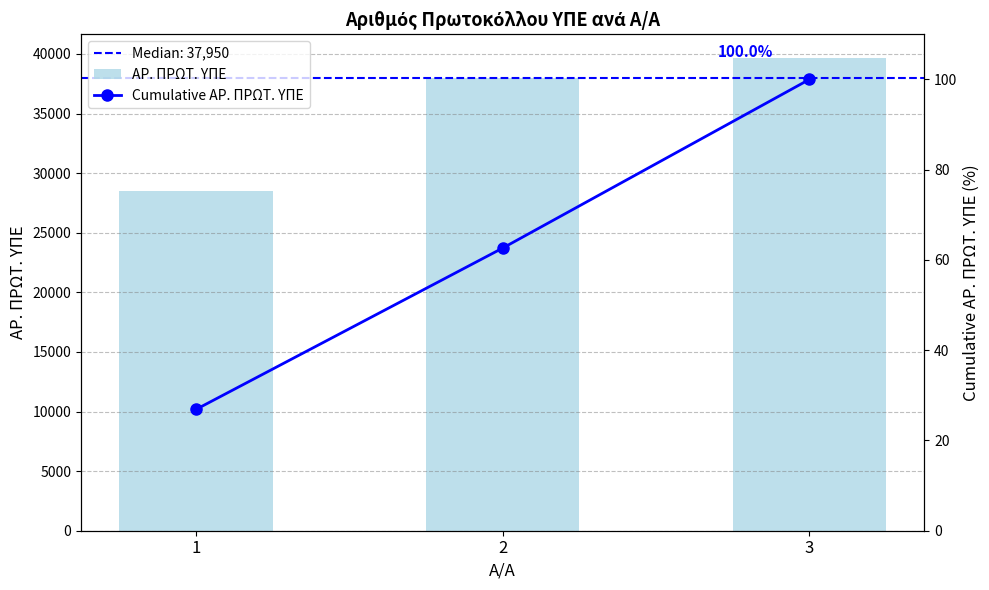

What is the approximate value of Cumulative ΑΡ. ΠΡΩΤ. ΥΠΕ at 1?

26.9